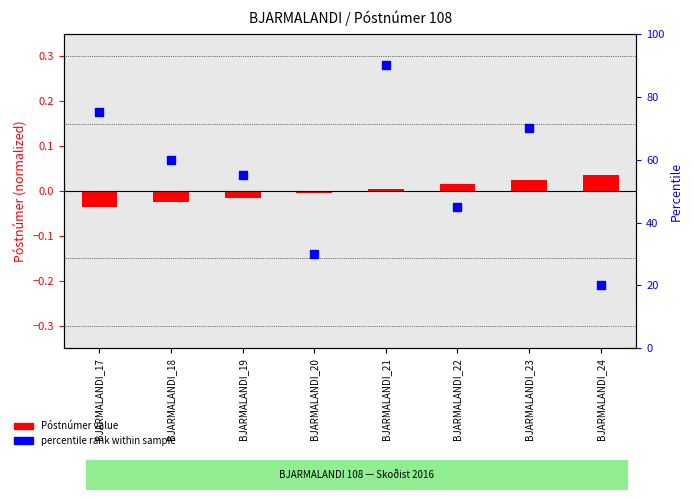

At which category is the sum across all series the highest?

BJARMALANDI_21